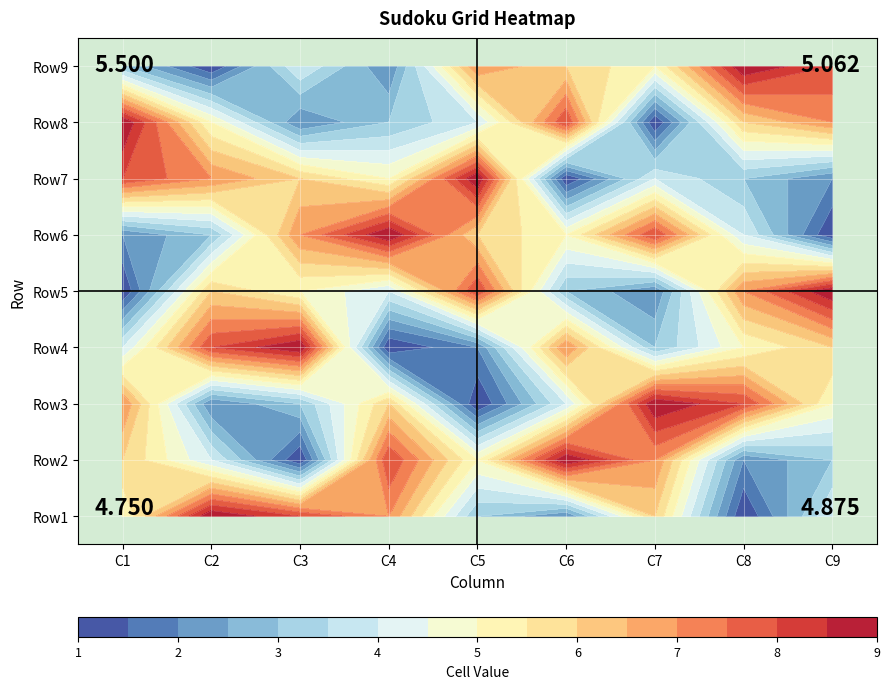

Reading right to left, list all the values displayed in this chart.

Row1: 4	1	6	2	3	7	8	9	5
Row2: 3	2	7	9	5	8	1	4	6
Row3: 5	8	9	4	1	6	3	2	7
Row4: 6	5	3	7	2	1	9	8	4
Row5: 9	7	2	3	8	4	5	6	1
Row6: 1	4	8	5	6	9	7	3	2
Row7: 2	3	4	1	9	5	6	7	8
Row8: 7	6	1	8	4	3	2	5	9
Row9: 8	9	5	6	7	2	4	1	3